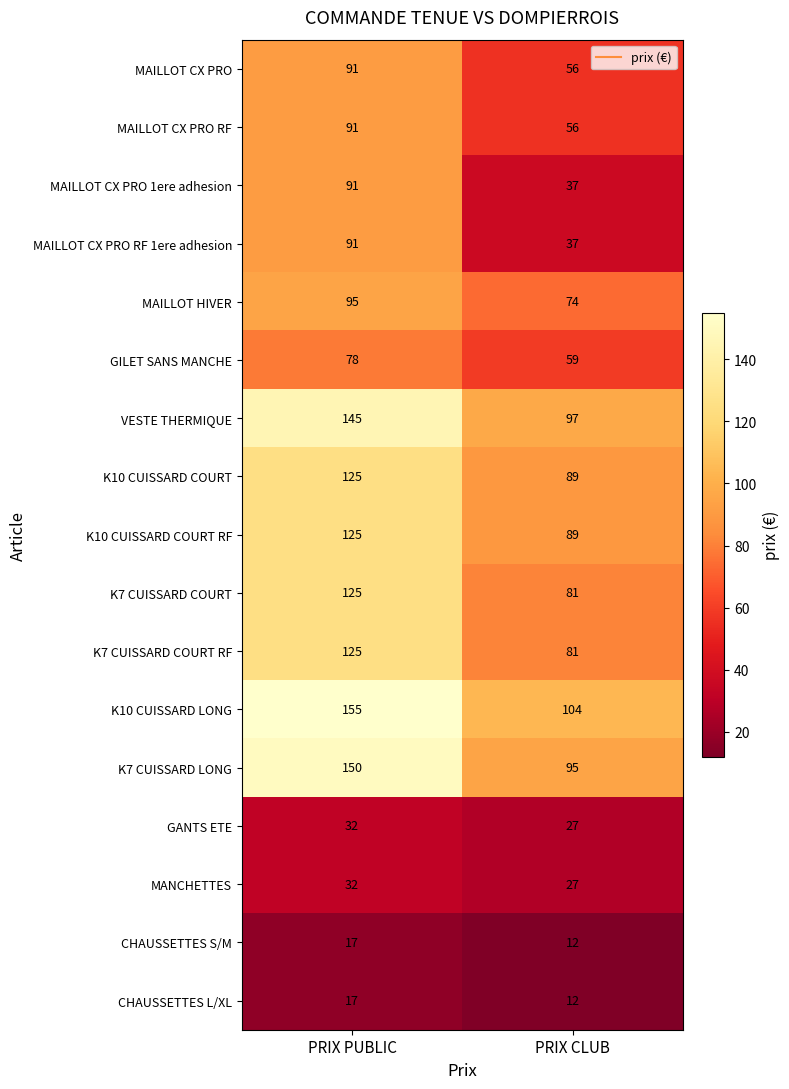

Rank the categories by K7 CUISSARD LONG value from lowest to highest.

PRIX CLUB, PRIX PUBLIC